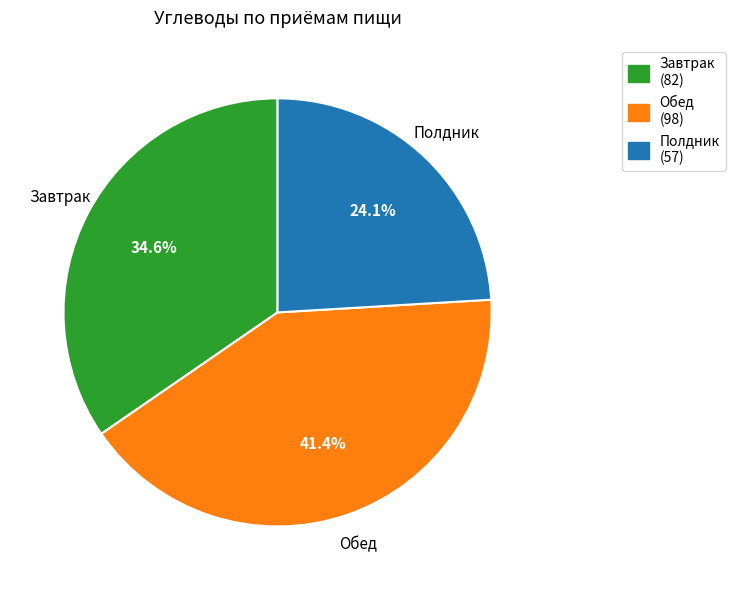

Is it true that Полдник is 37% of the pie?

False